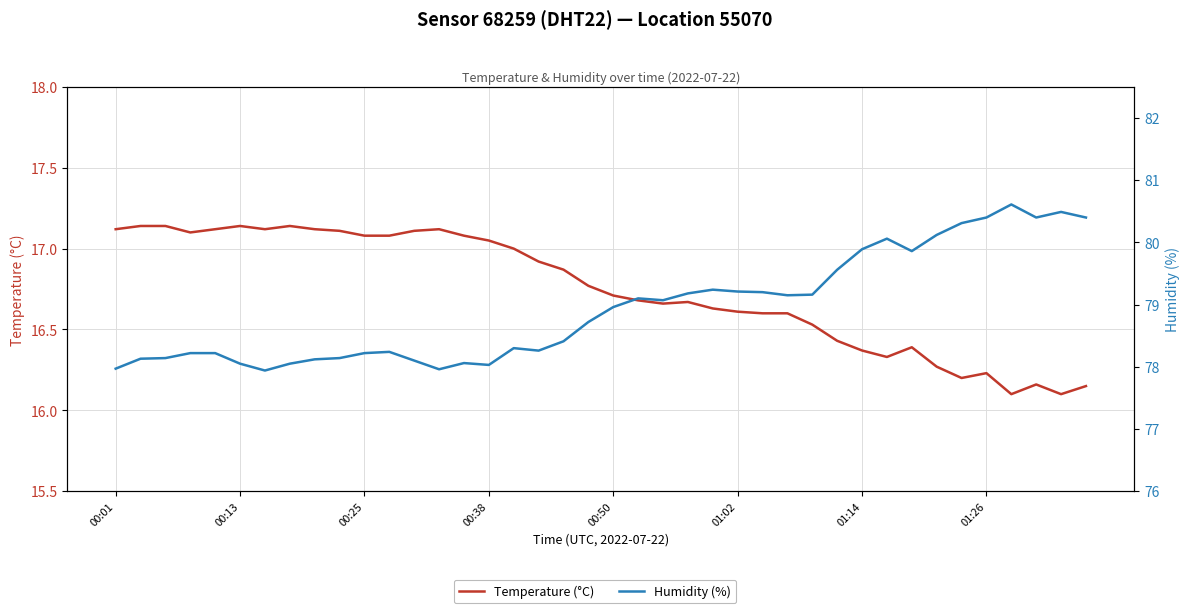

Rank the series by their maximum value, from lowest to highest.

Temperature (°C), Humidity (%)